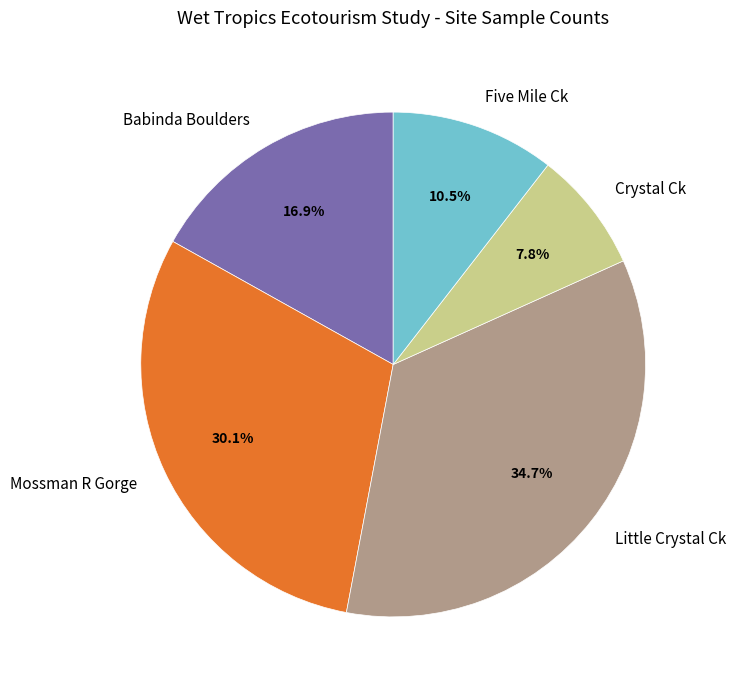

Which has a higher value, Crystal Ck or Little Crystal Ck?

Little Crystal Ck